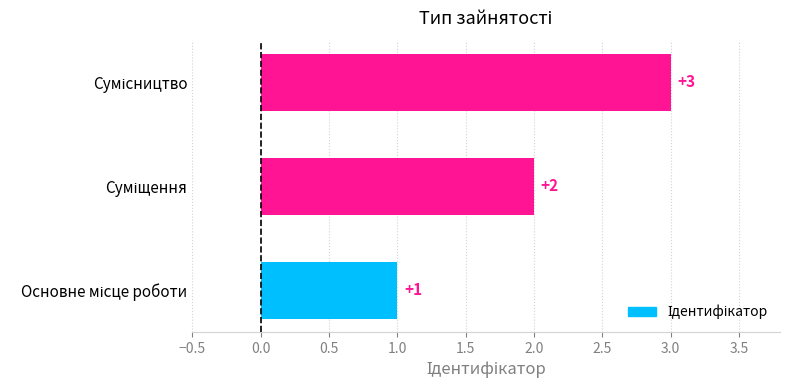

What is the sum of all values?

6